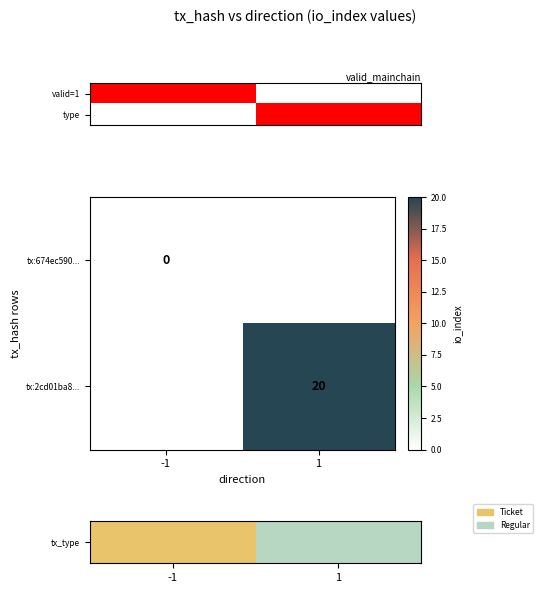

Is the value of tx:674ec590... at -1 greater than the value of tx:2cd01ba8... at 1?

No